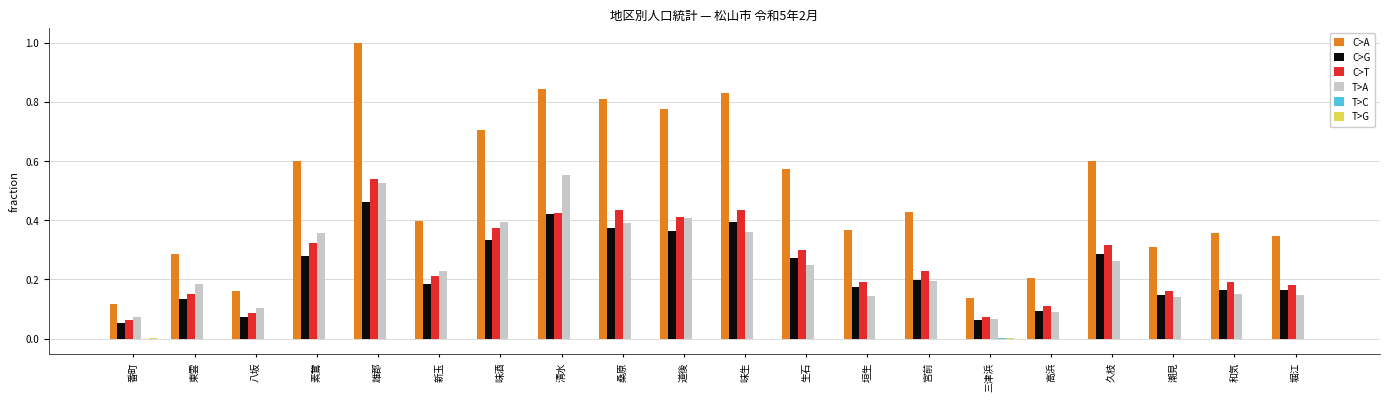

Are the bars grouped side by side (vs. stacked)?

Yes